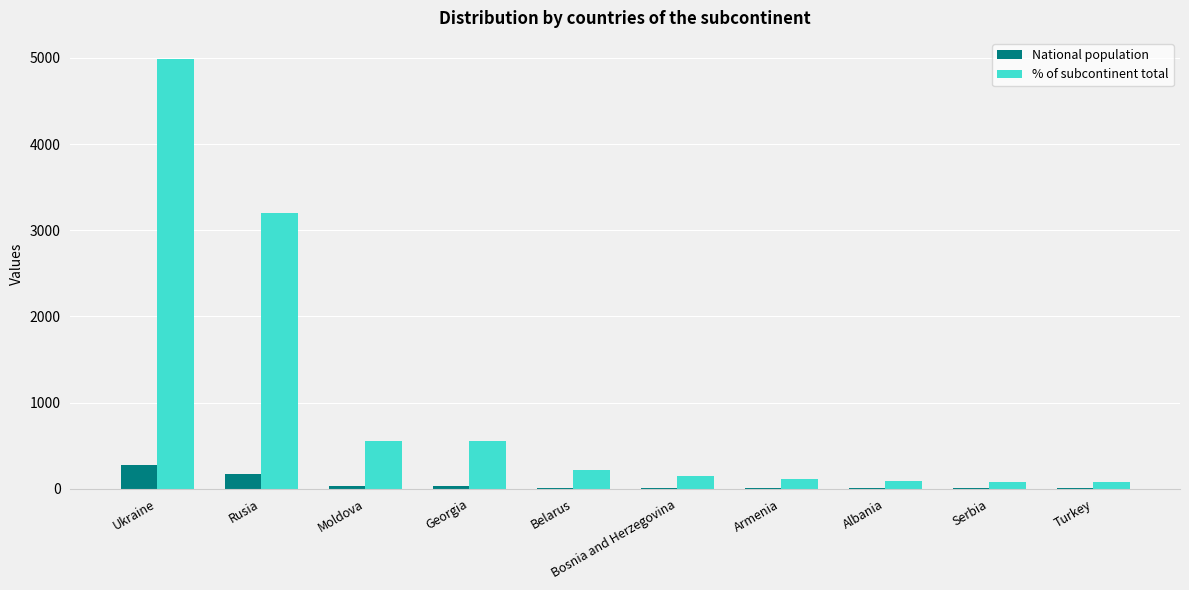

Which category has the highest value in the % of subcontinent total series?

Ukraine